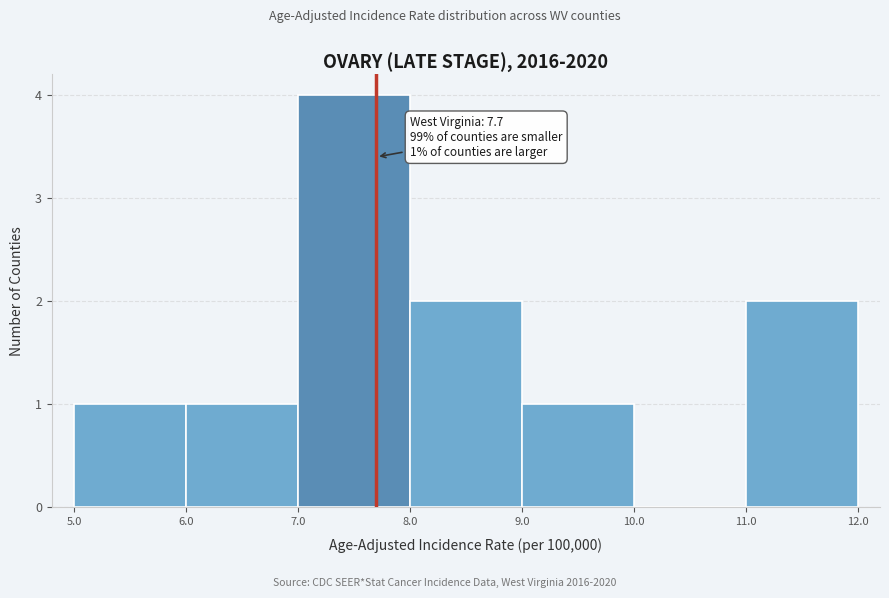

Which range on the x-axis has the tallest bar?

7.0 to 8.0